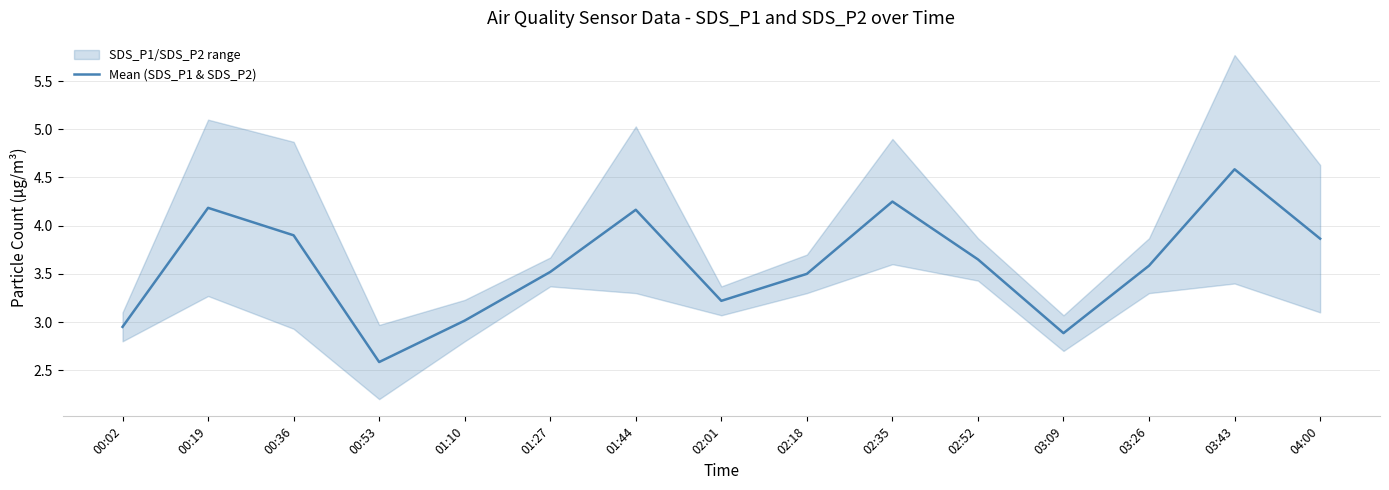

At which category does the chart reach its peak across all series?

03:43